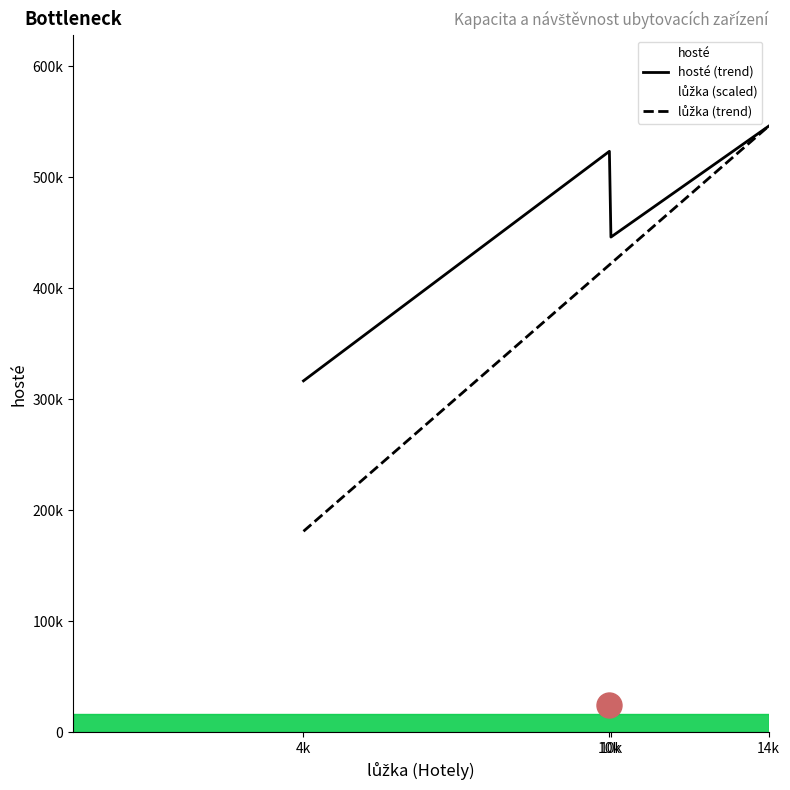

Rank the series by their maximum value, from lowest to highest.

hosté (trend), lůžka (trend)